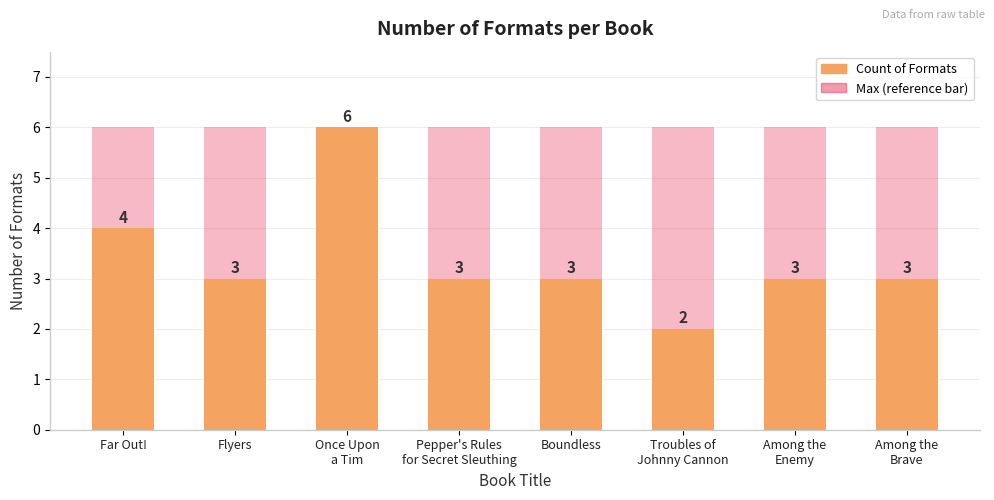

What is the total value across all series at Troubles of
Johnny Cannon?

8